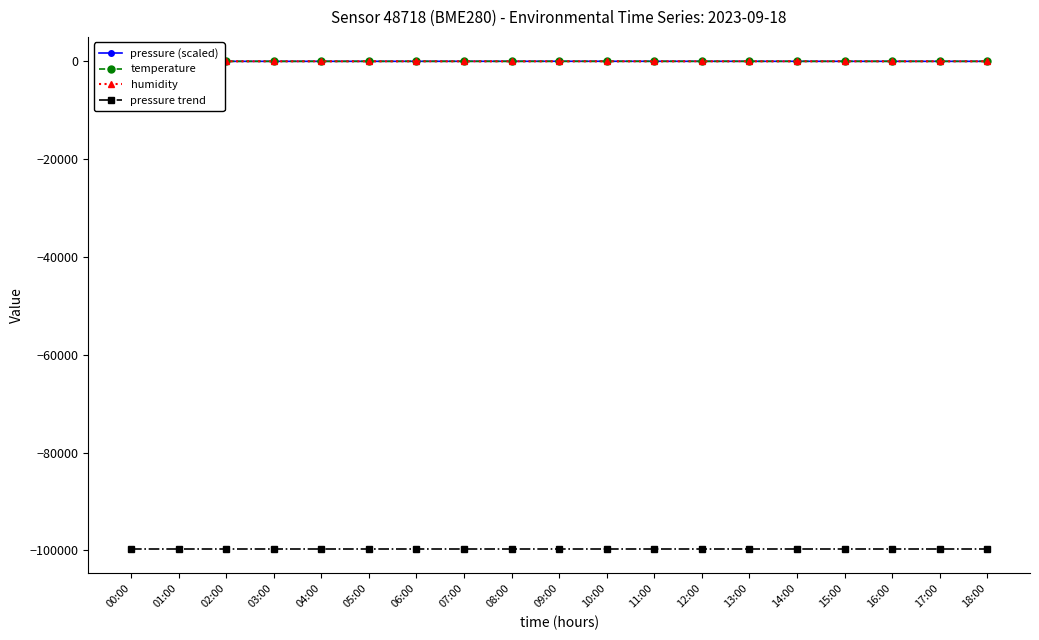

What is the difference between the maximum and second lowest values in the temperature series?

2.1